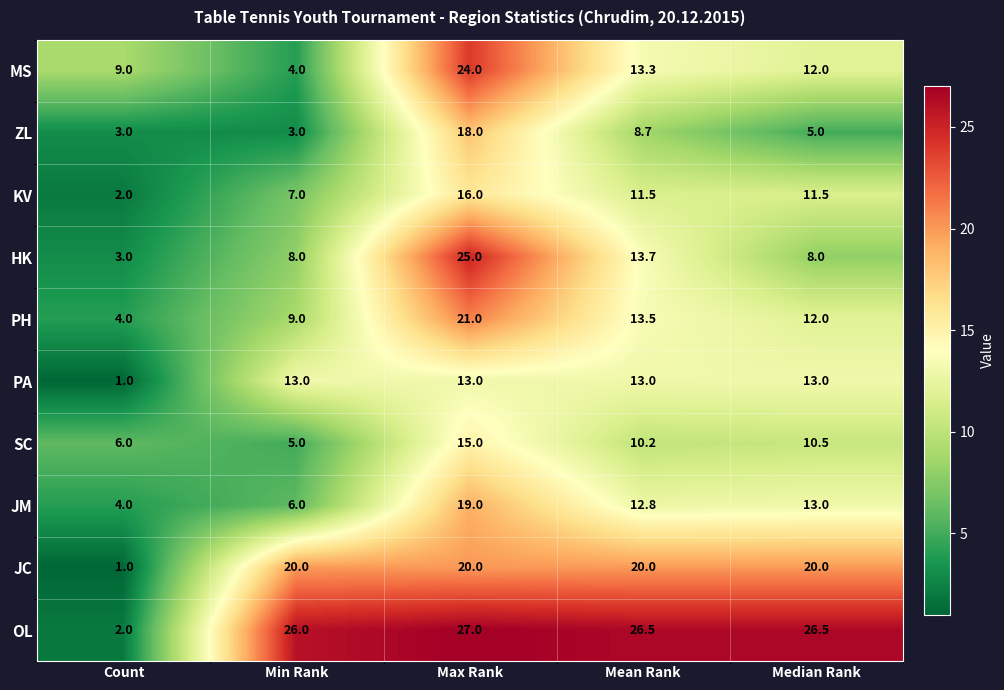

What is the spread (max minus min) of values at Median Rank?

21.5